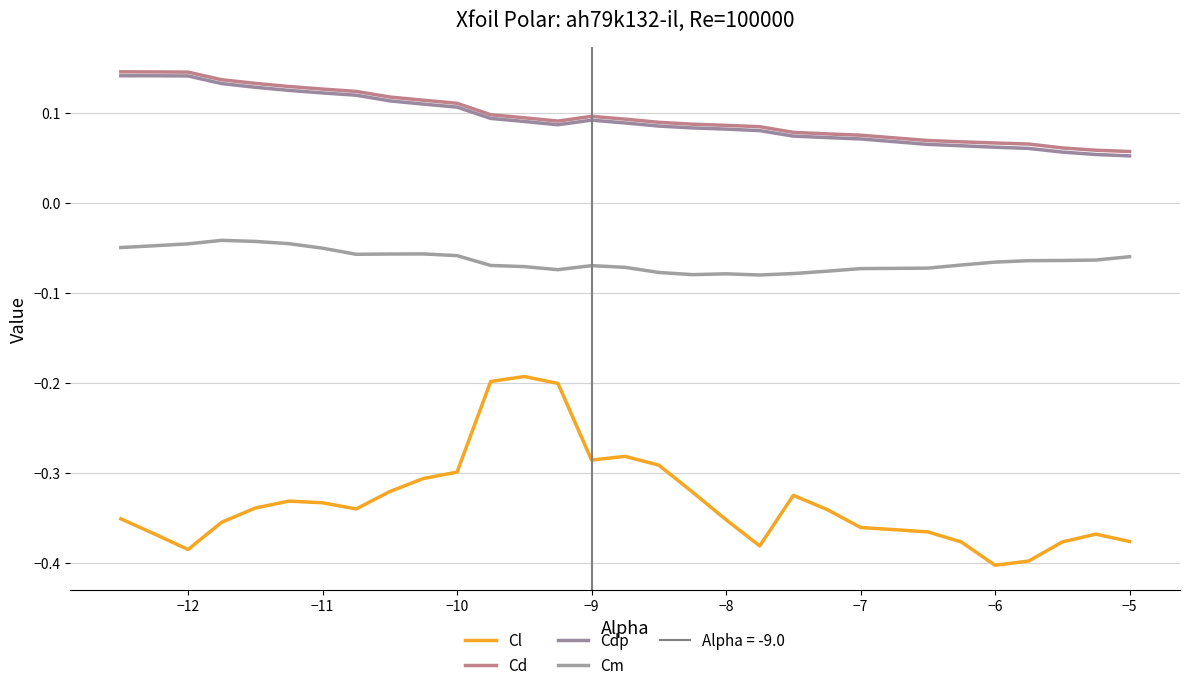

At how many categories does at least one series exceed 0?

30